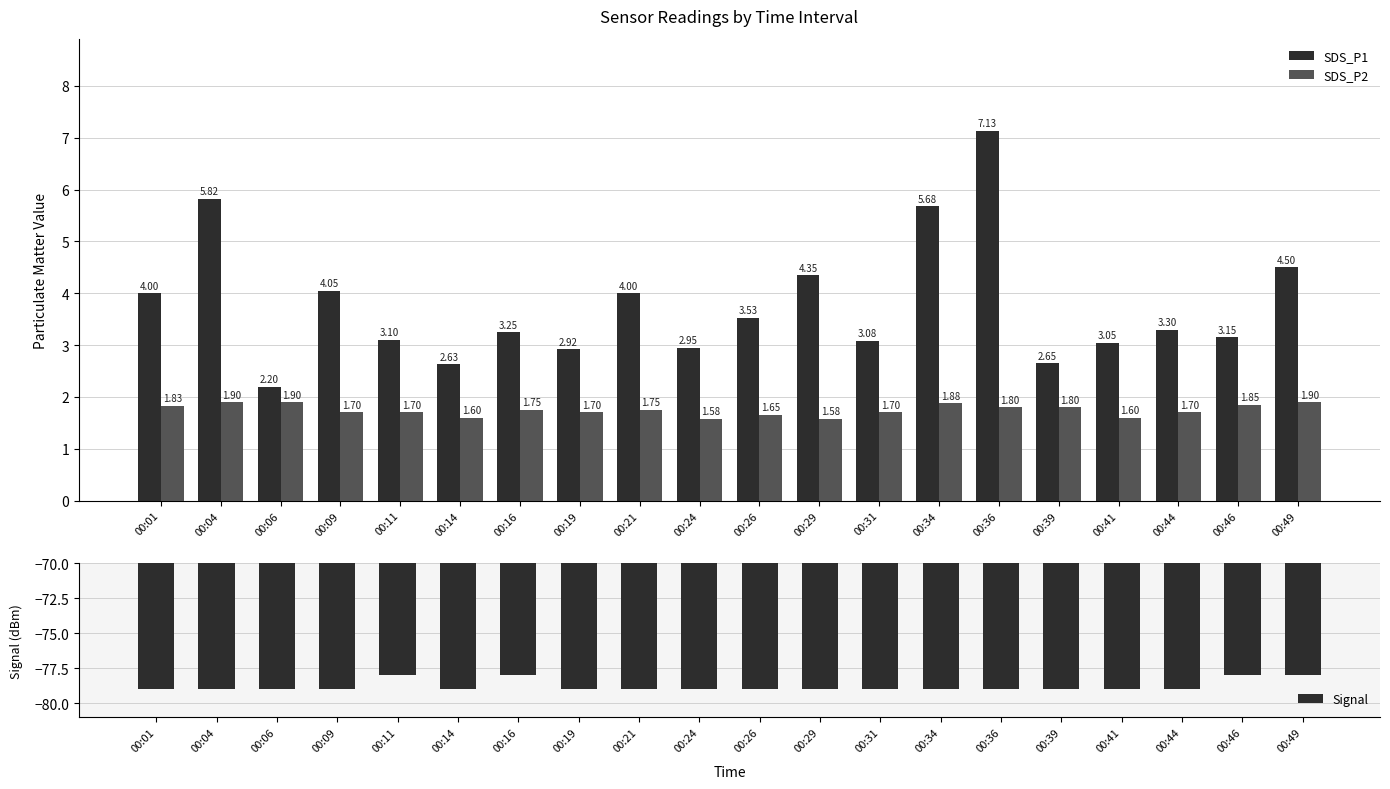

Which series has the largest total across all categories?

SDS_P1